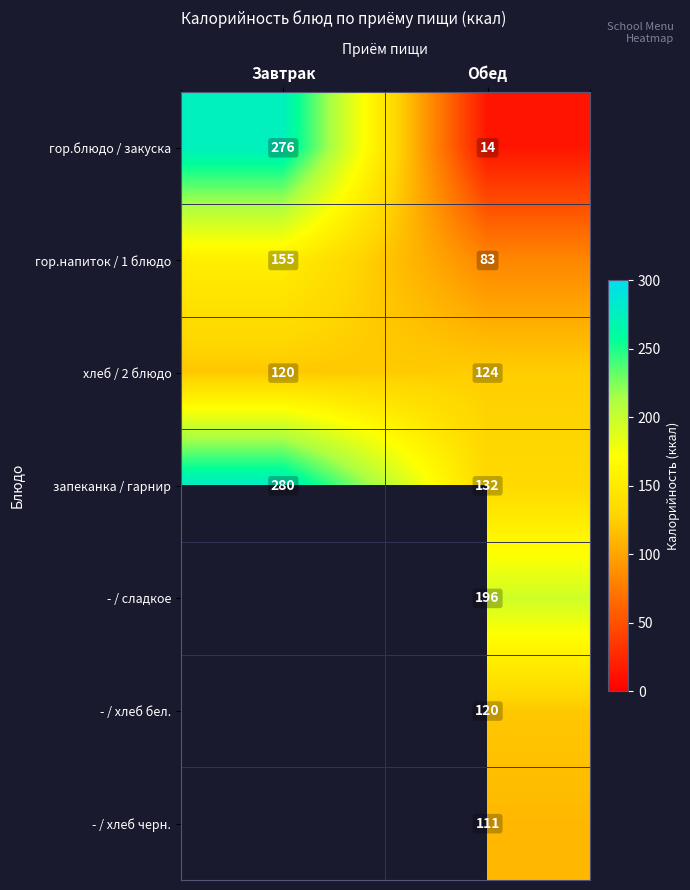

At which category is the sum across all series the highest?

Обед